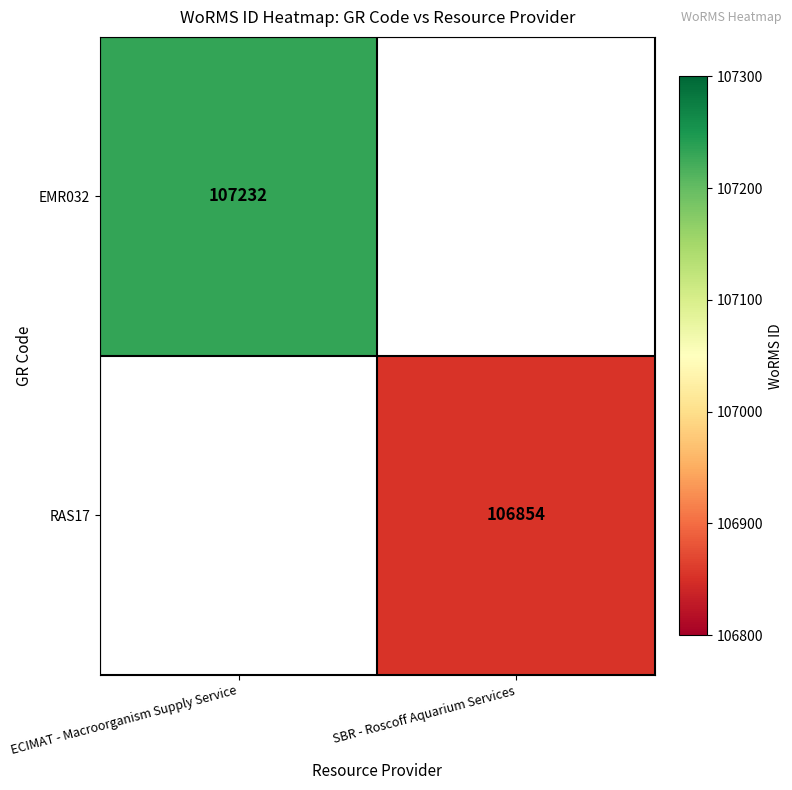

True or false: EMR032 has a value of 74255.3 at ECIMAT - Macroorganism Supply Service.

False